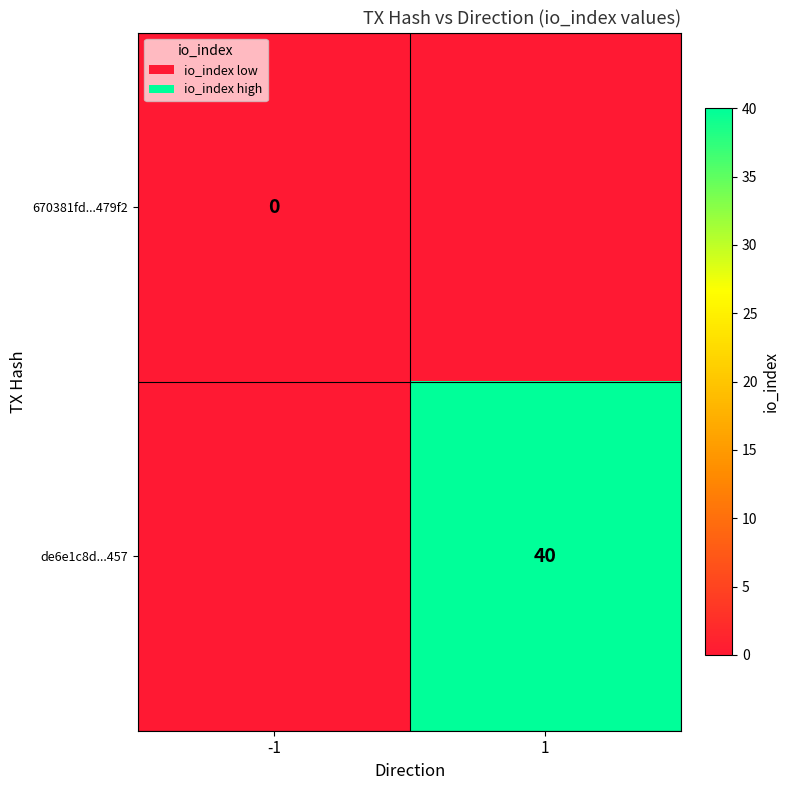

Is the value of de6e1c8d...457 at 1 greater than the value of 670381fd...479f2 at -1?

Yes